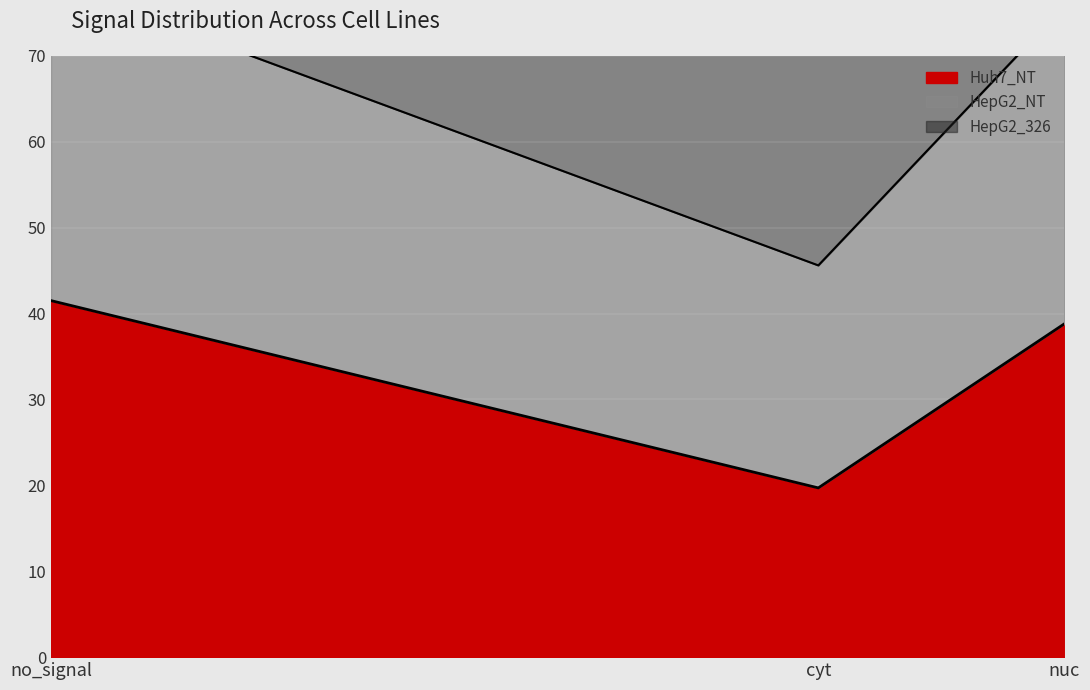

Rank the categories by HepG2_NT value from highest to lowest.

no_signal, nuc, cyt